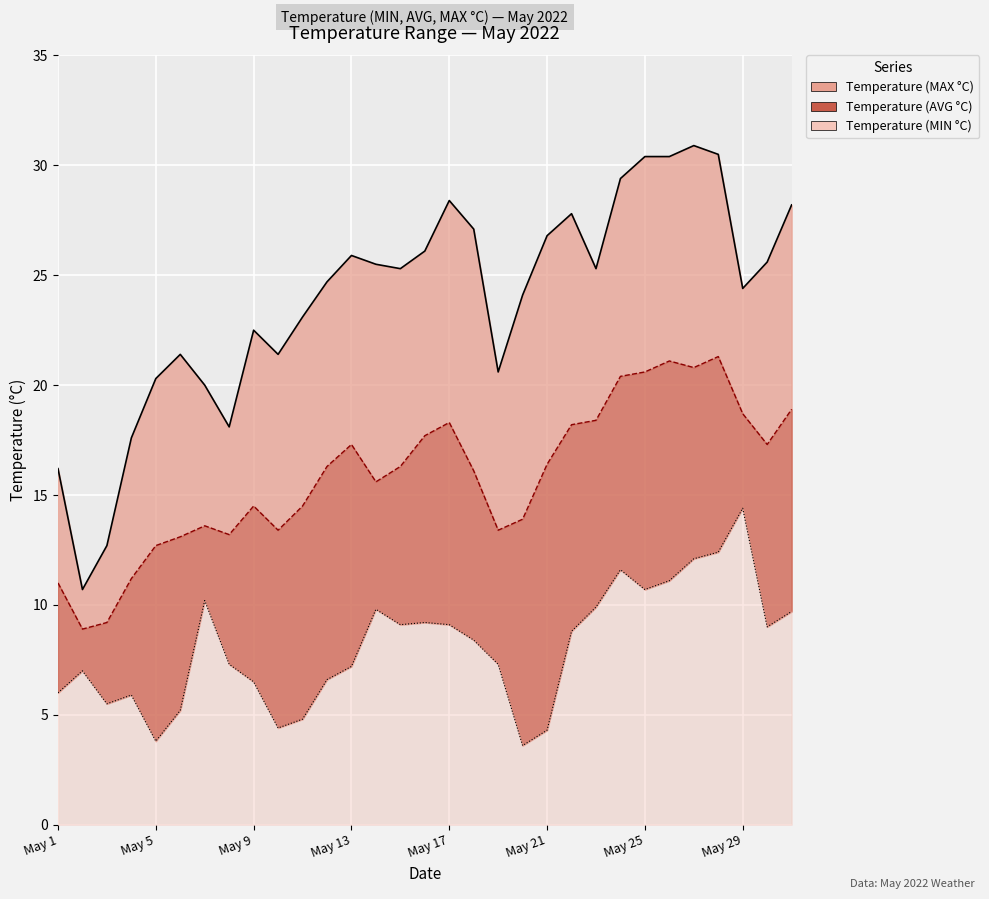

What is the minimum value shown in the chart?

3.6